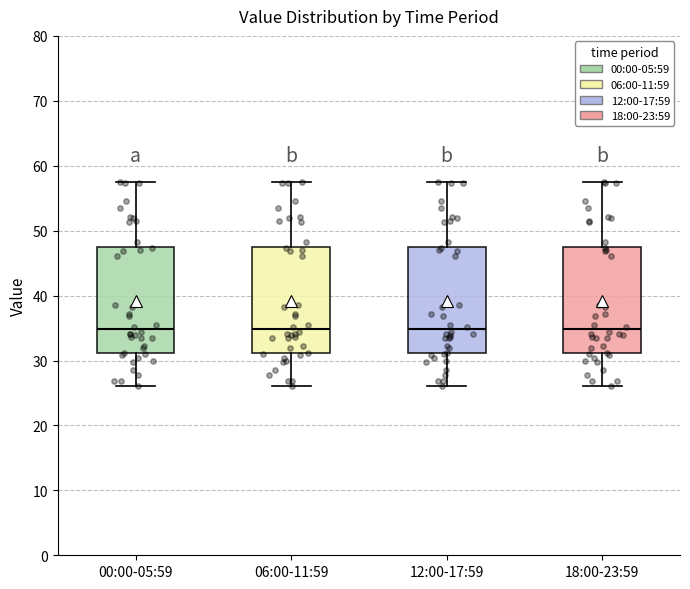

Reading left to right, read every box against the y-axis: the position of its median line, the range the box covers, and the ends of its whiskers. The values are not printed on the chart, so give them approximately, as read against the axis.

00:00-05:59: median 35, box 31 to 48, whiskers 26 to 58
06:00-11:59: median 35, box 31 to 48, whiskers 26 to 58
12:00-17:59: median 35, box 31 to 48, whiskers 26 to 58
18:00-23:59: median 35, box 31 to 48, whiskers 26 to 58